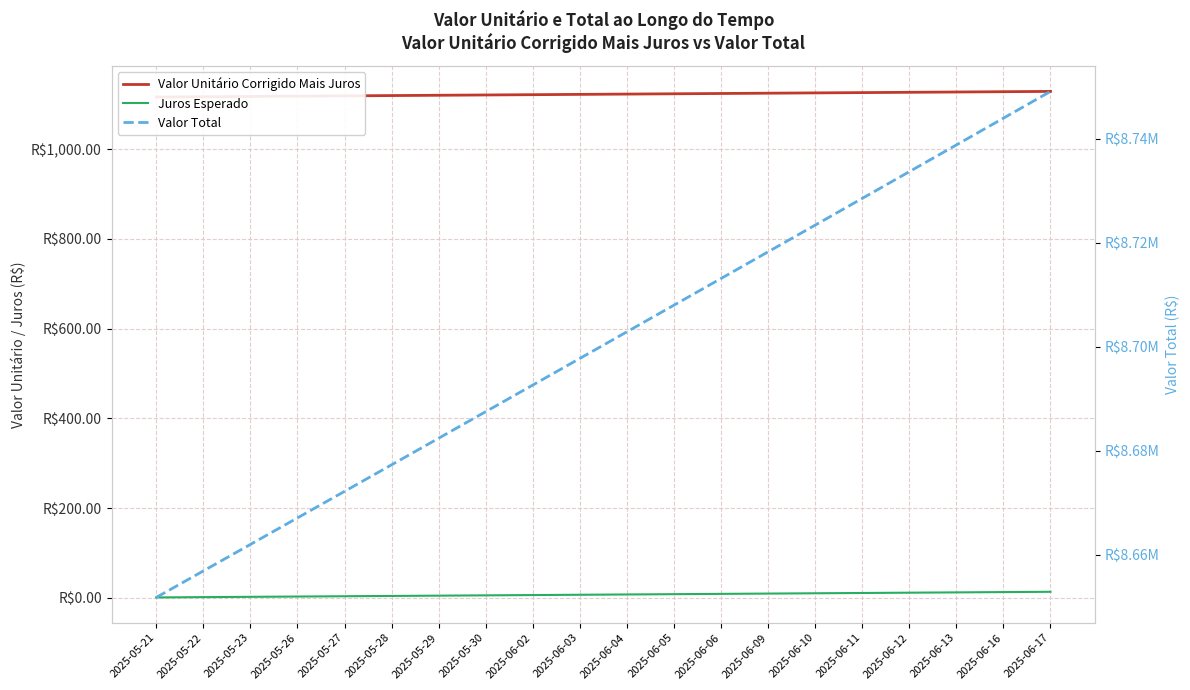

True or false: Valor Total and Valor Unitário Corrigido Mais Juros cross at least once.

False